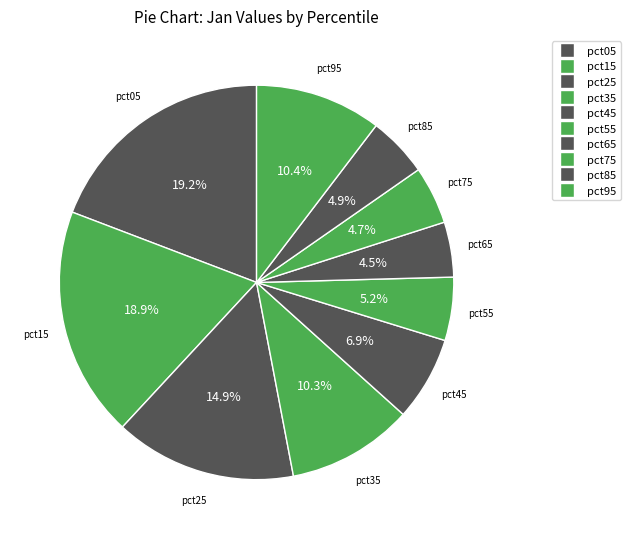

Does pct65 represent more than half of the total?

No